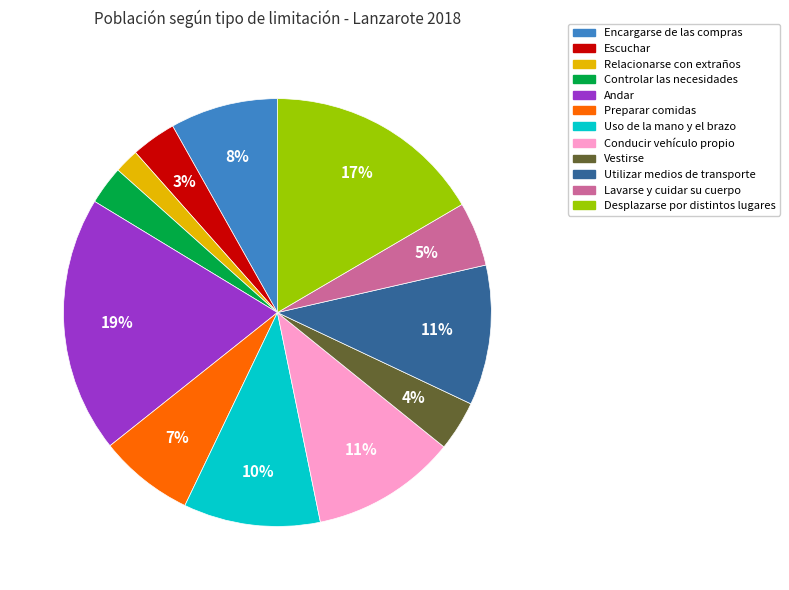

Do Vestirse and Encargarse de las compras together represent more than half of the pie?

No